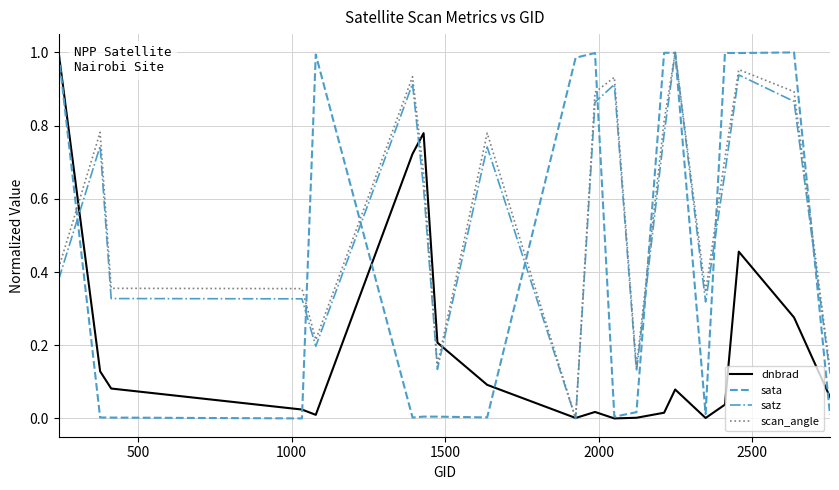

In satz, how many points are higher than both neighbors (excluding endpoints)?

6